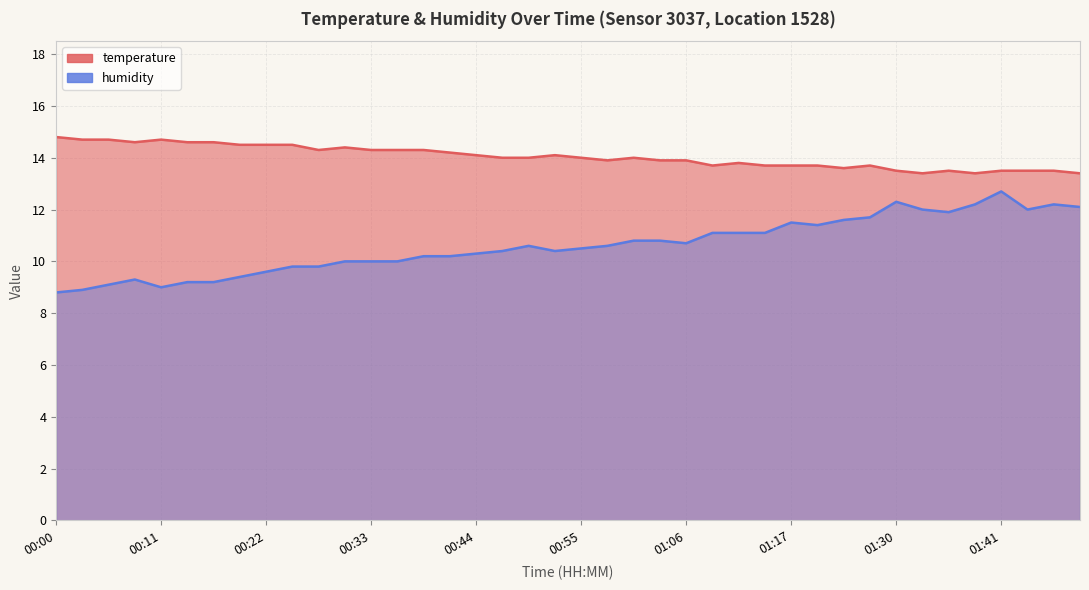

What is the value of the humidity point at the 14th from the left?

10.0